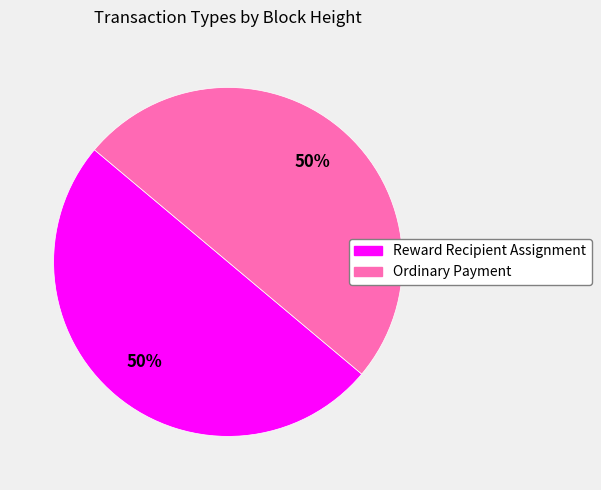

To the nearest percent, what is the average slice percentage?

50%